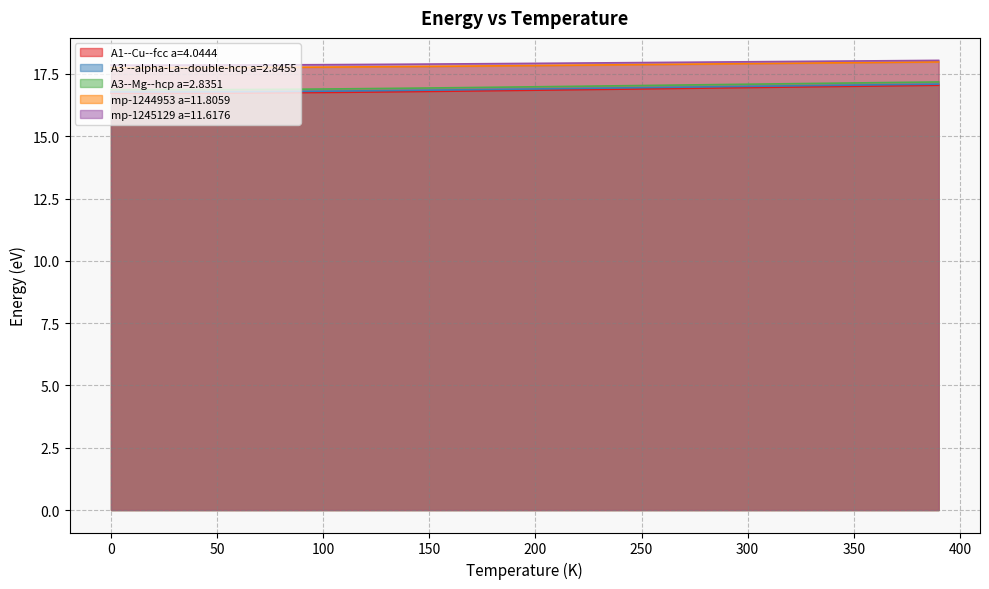

At how many categories does at least one series exceed 16?

40